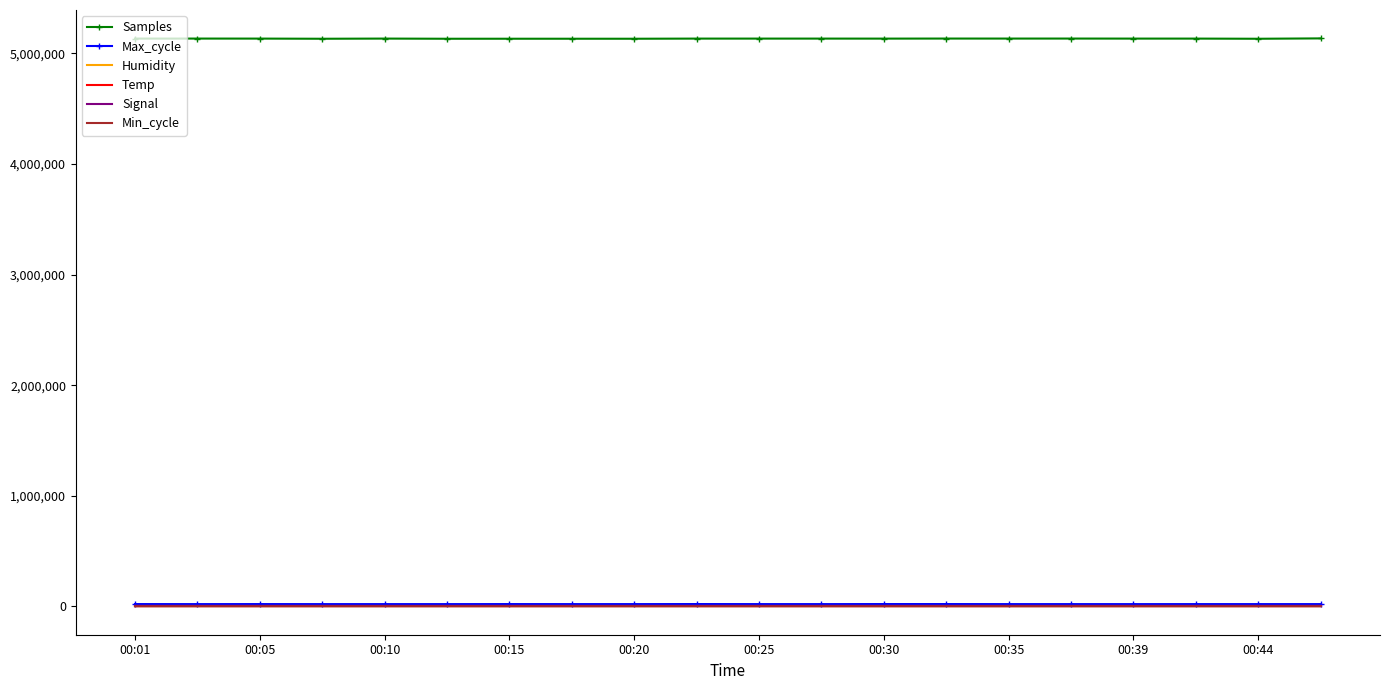

What is the sum of all Max_cycle values?

403152.0